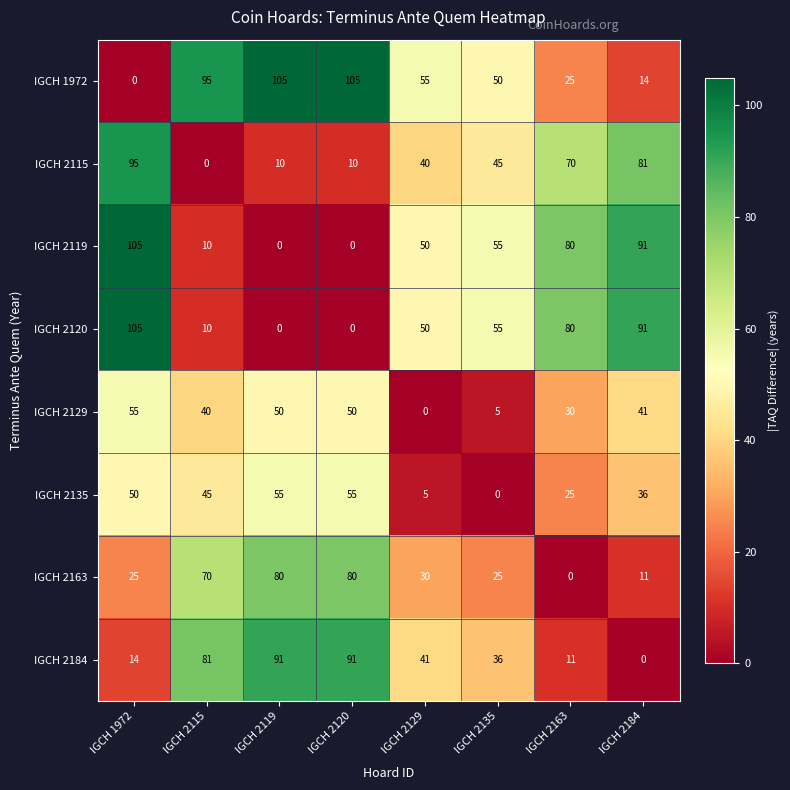

Is it true that IGCH 2184 equals 0 at IGCH 2184?

True